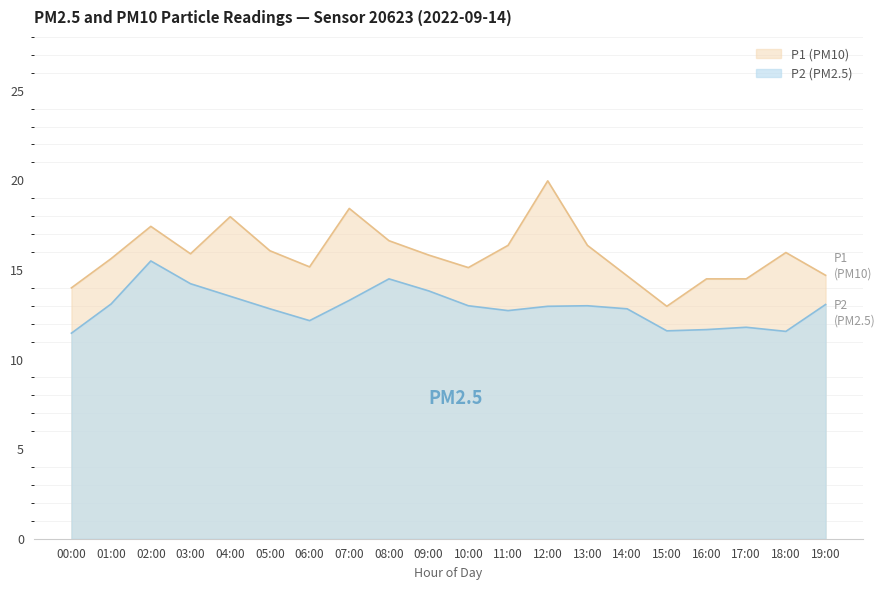

The P1 series shows 16.9 at 15:00. True or false?

False